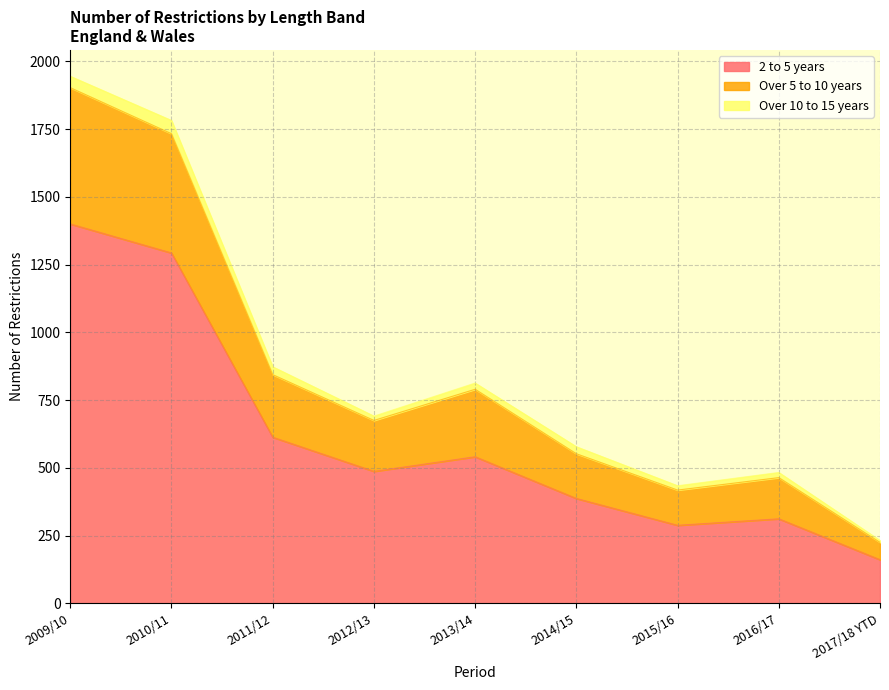

At which category is the sum across all series the highest?

2009/10